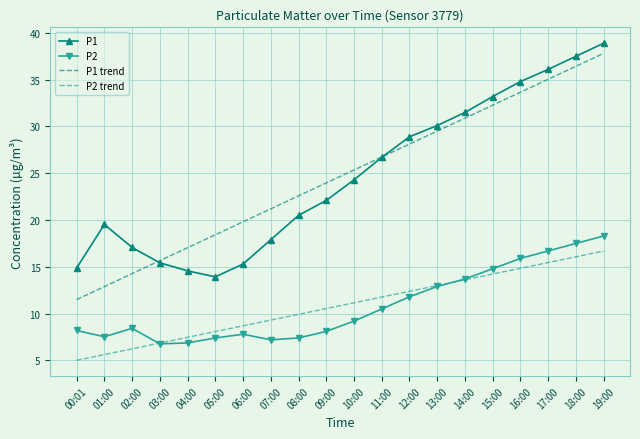

What value does the P1 trend series have at 03:00?

15.7